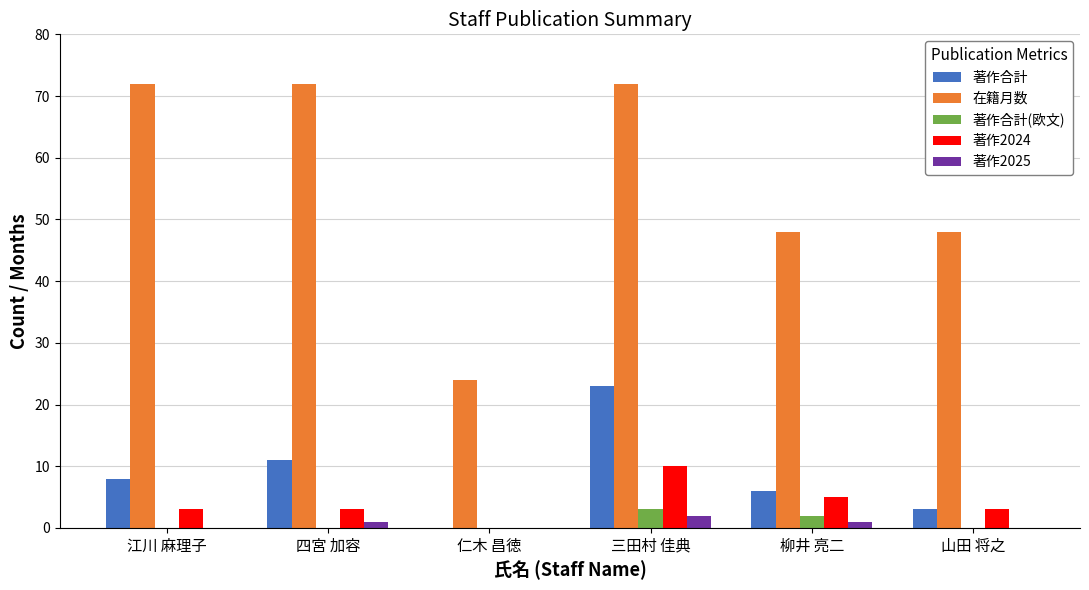

At which category is the sum across all series the highest?

三田村 佳典